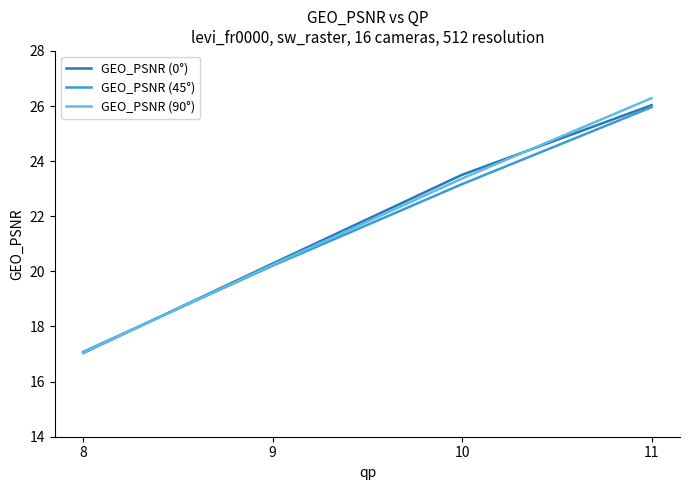

How many times do GEO_PSNR (45°) and GEO_PSNR (90°) cross each other?

1